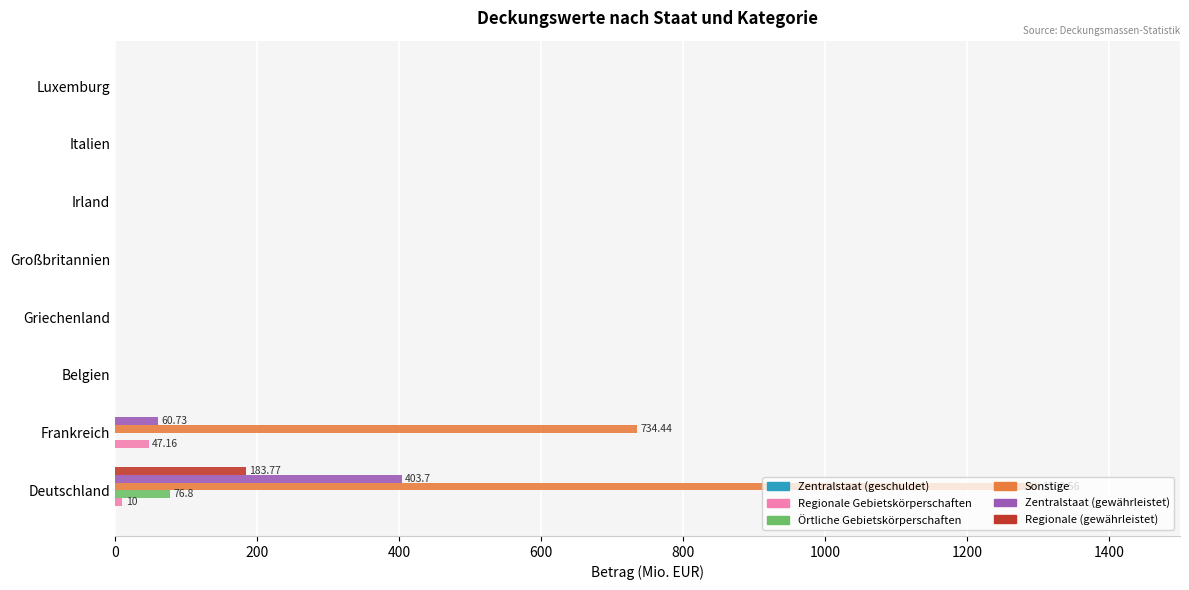

What is the sum of all Regionale Gebietskörperschaften values?

57.2